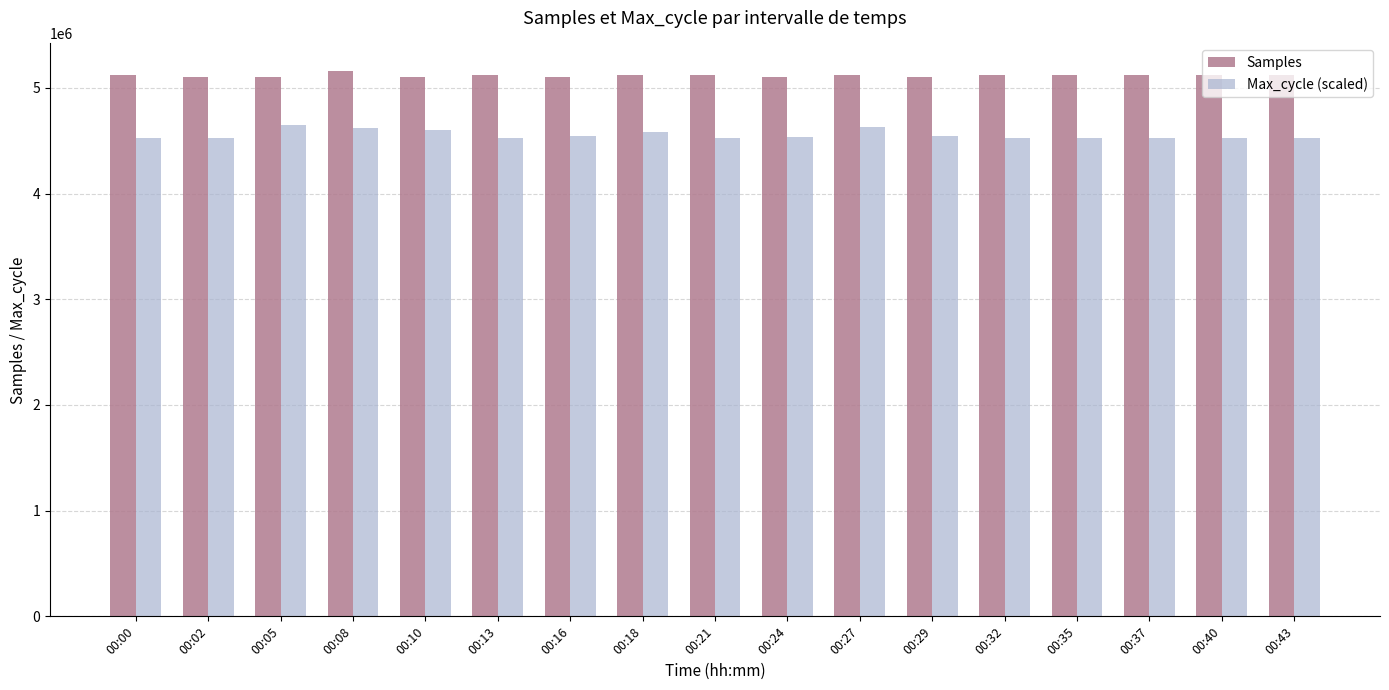

What is the average value of the Samples series?

5120311.7